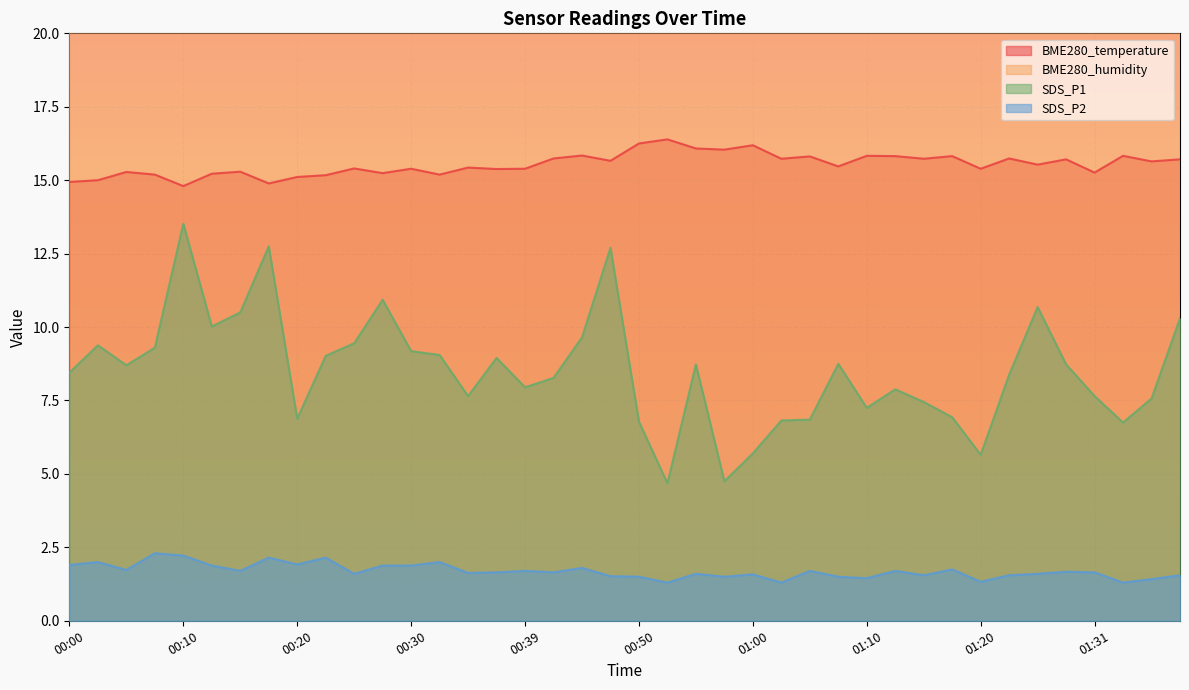

Which series has the largest total across all categories?

BME280_temperature